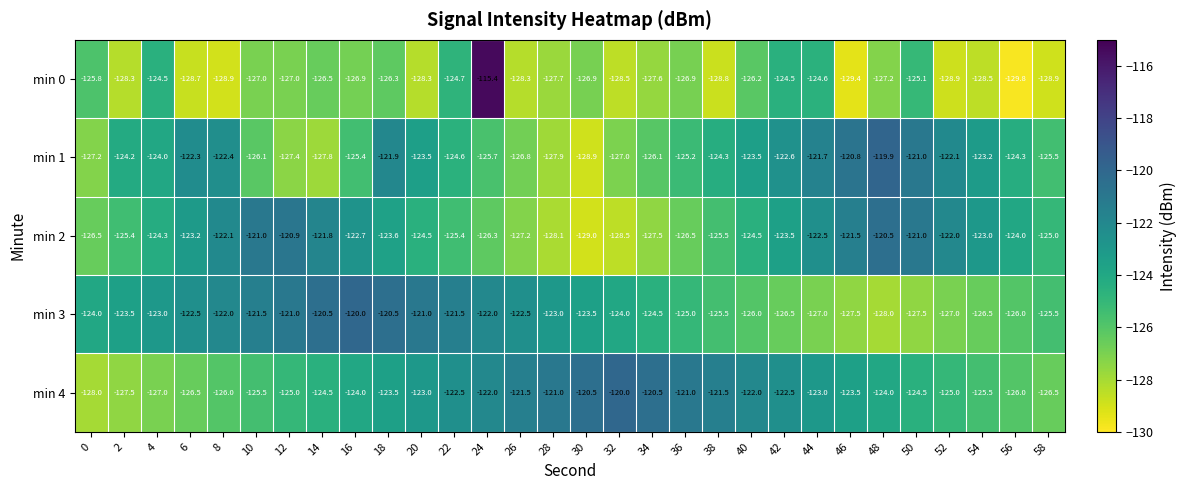

Which series has the largest total across all categories?

min 4